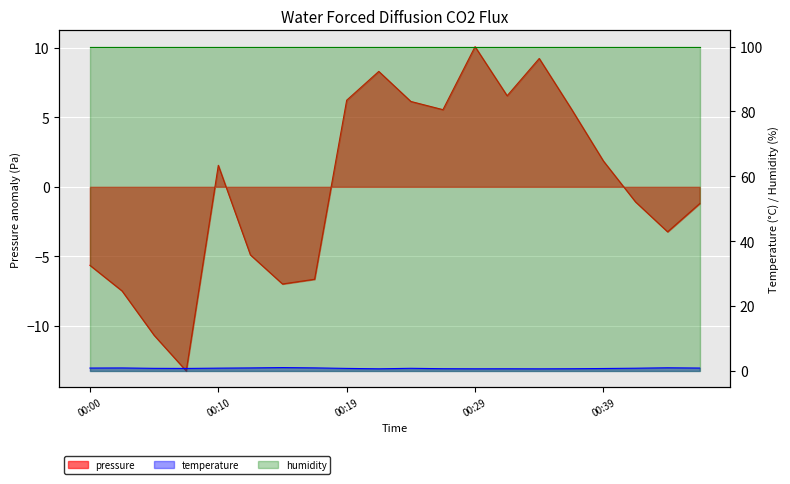

What is the difference between the second highest and minimum values in the temperature series?

0.3